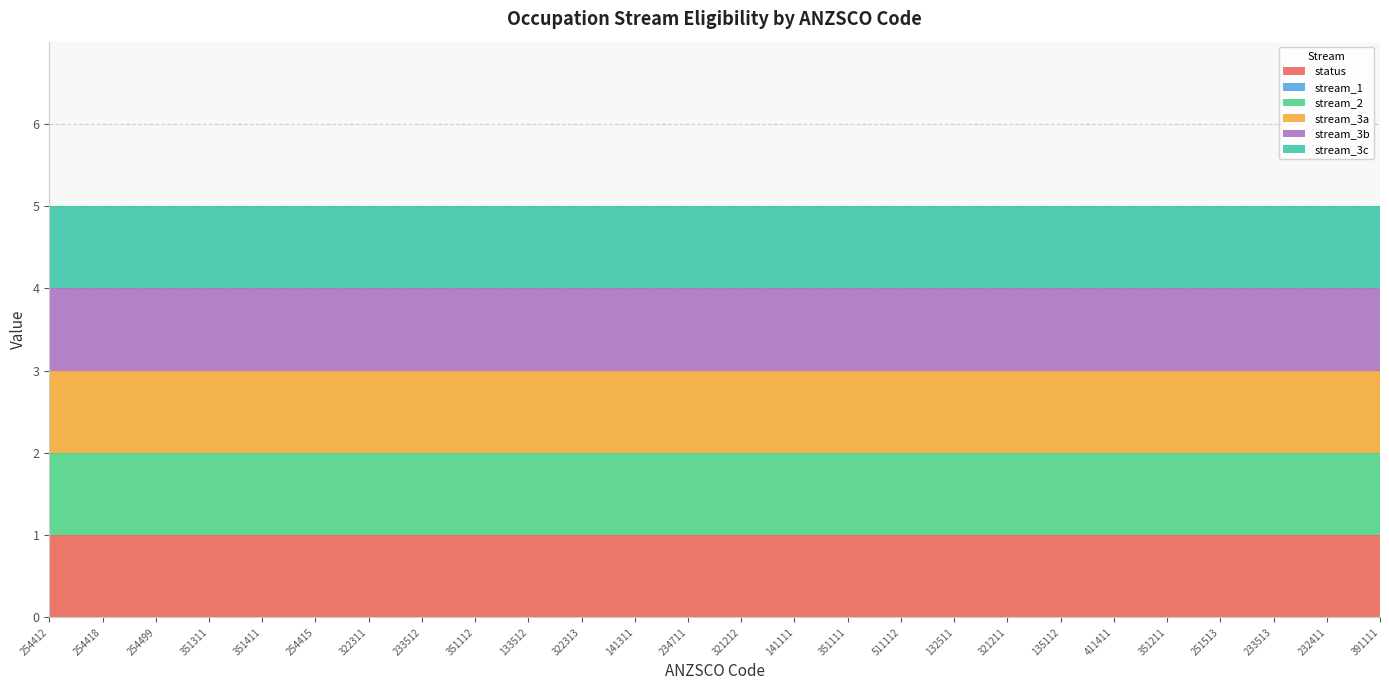

Reading left to right, extract all data points from this chart.

status: 254412=1	254418=1	254499=1	351311=1	351411=1	254415=1	322311=1	233512=1	351112=1	133512=1	322313=1	141311=1	234711=1	321212=1	141111=1	351111=1	511112=1	132511=1	321211=1	135112=1	411411=1	351211=1	251513=1	233513=1	232411=1	391111=1
stream_1: 254412=0	254418=0	254499=0	351311=0	351411=0	254415=0	322311=0	233512=0	351112=0	133512=0	322313=0	141311=0	234711=0	321212=0	141111=0	351111=0	511112=0	132511=0	321211=0	135112=0	411411=0	351211=0	251513=0	233513=0	232411=0	391111=0
stream_2: 254412=1	254418=1	254499=1	351311=1	351411=1	254415=1	322311=1	233512=1	351112=1	133512=1	322313=1	141311=1	234711=1	321212=1	141111=1	351111=1	511112=1	132511=1	321211=1	135112=1	411411=1	351211=1	251513=1	233513=1	232411=1	391111=1
stream_3a: 254412=1	254418=1	254499=1	351311=1	351411=1	254415=1	322311=1	233512=1	351112=1	133512=1	322313=1	141311=1	234711=1	321212=1	141111=1	351111=1	511112=1	132511=1	321211=1	135112=1	411411=1	351211=1	251513=1	233513=1	232411=1	391111=1
stream_3b: 254412=1	254418=1	254499=1	351311=1	351411=1	254415=1	322311=1	233512=1	351112=1	133512=1	322313=1	141311=1	234711=1	321212=1	141111=1	351111=1	511112=1	132511=1	321211=1	135112=1	411411=1	351211=1	251513=1	233513=1	232411=1	391111=1
stream_3c: 254412=1	254418=1	254499=1	351311=1	351411=1	254415=1	322311=1	233512=1	351112=1	133512=1	322313=1	141311=1	234711=1	321212=1	141111=1	351111=1	511112=1	132511=1	321211=1	135112=1	411411=1	351211=1	251513=1	233513=1	232411=1	391111=1